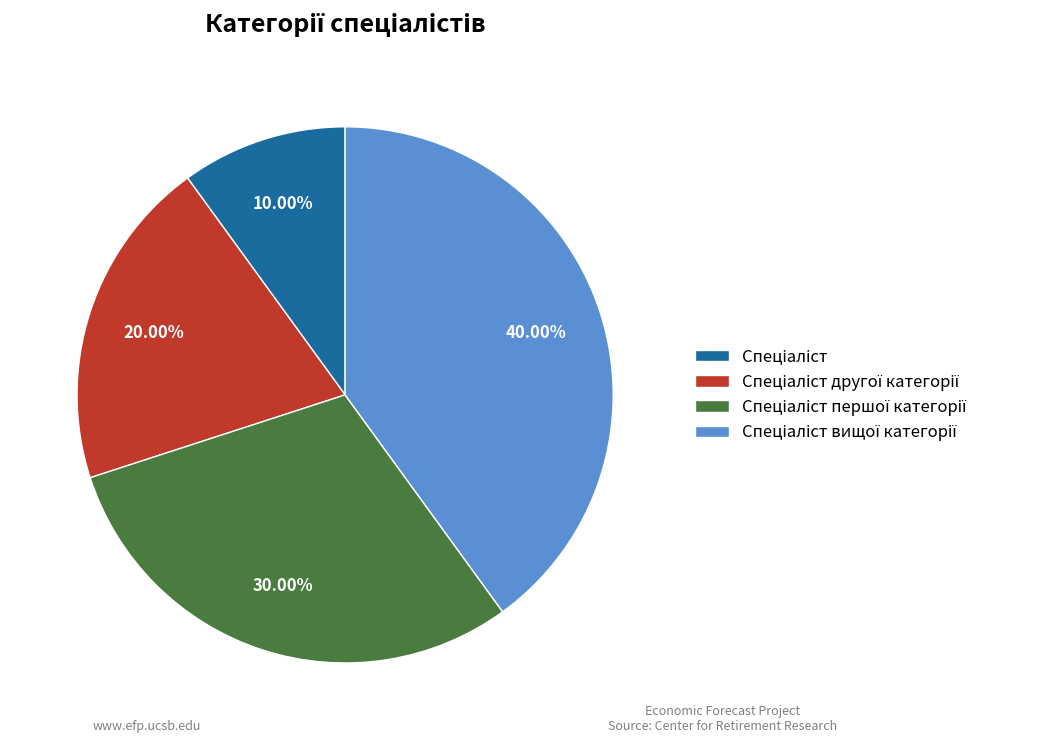

Is there any slice that represents more than half of the pie?

No